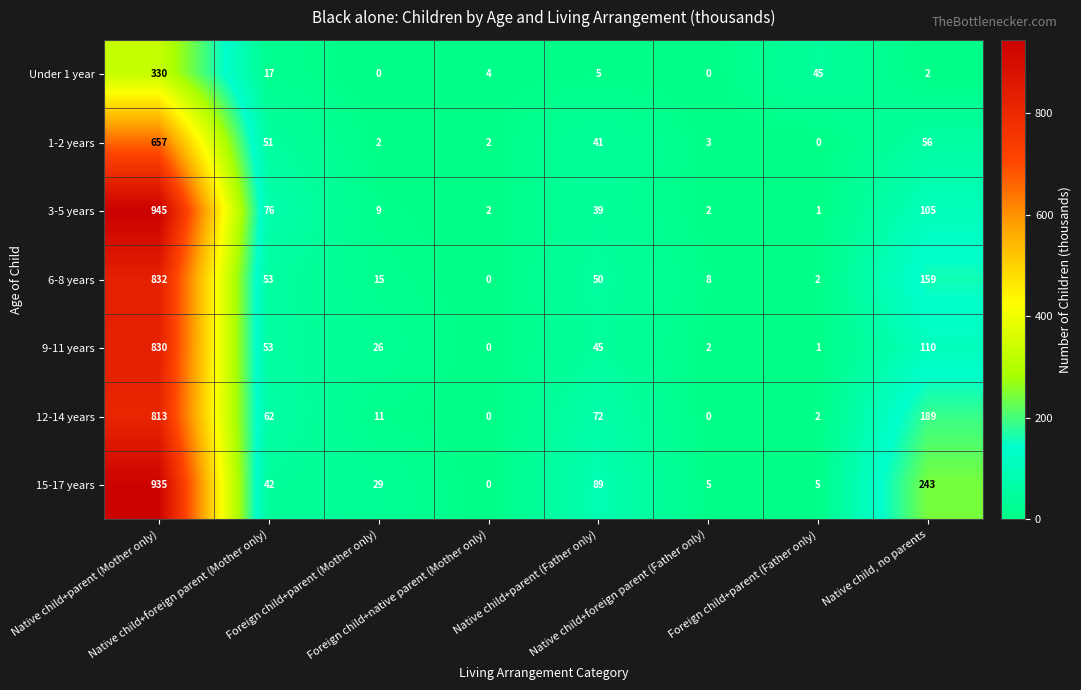

Which series has the largest total across all categories?

15-17 years